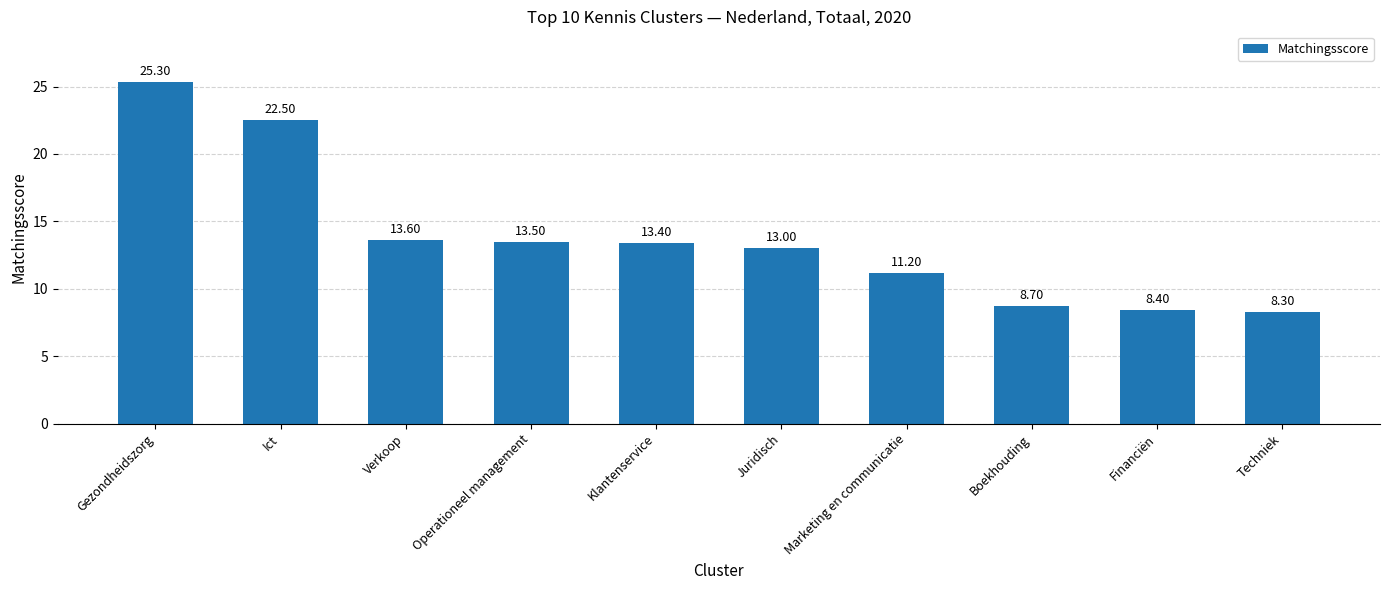

Reading right to left, list all the values displayed in this chart.

Techniek=8.3	Financiën=8.4	Boekhouding=8.7	Marketing en communicatie=11.2	Juridisch=13.0	Klantenservice=13.4	Operationeel management=13.5	Verkoop=13.6	Ict=22.5	Gezondheidszorg=25.3